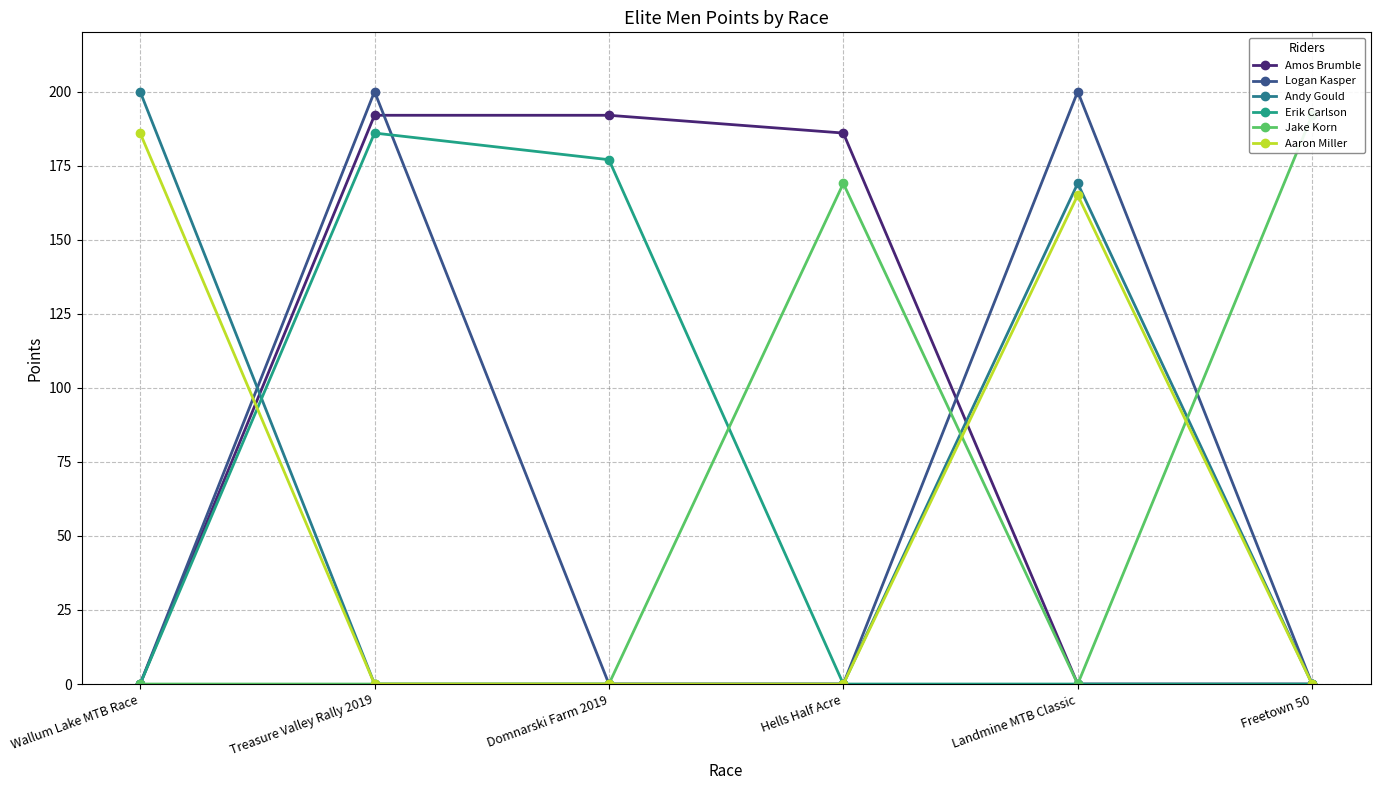

What is the label of the 6th point from the right?

Wallum Lake MTB Race